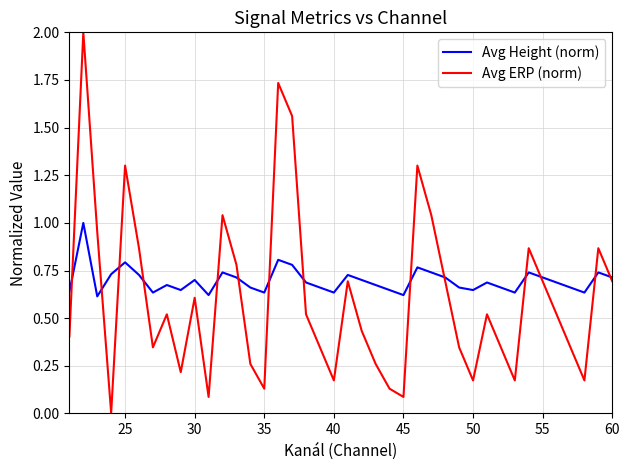

What is the maximum value shown in the chart?

2.0